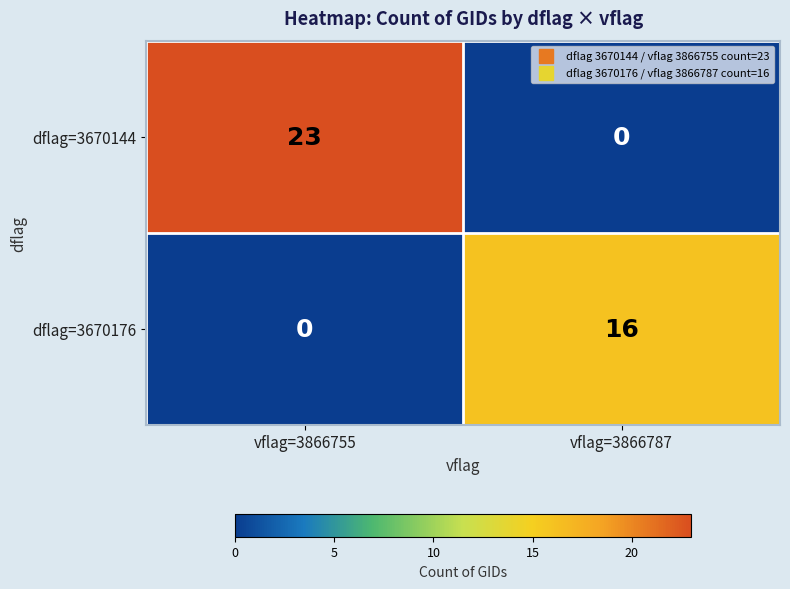

At which label does dflag=3670144 reach its minimum?

vflag=3866787